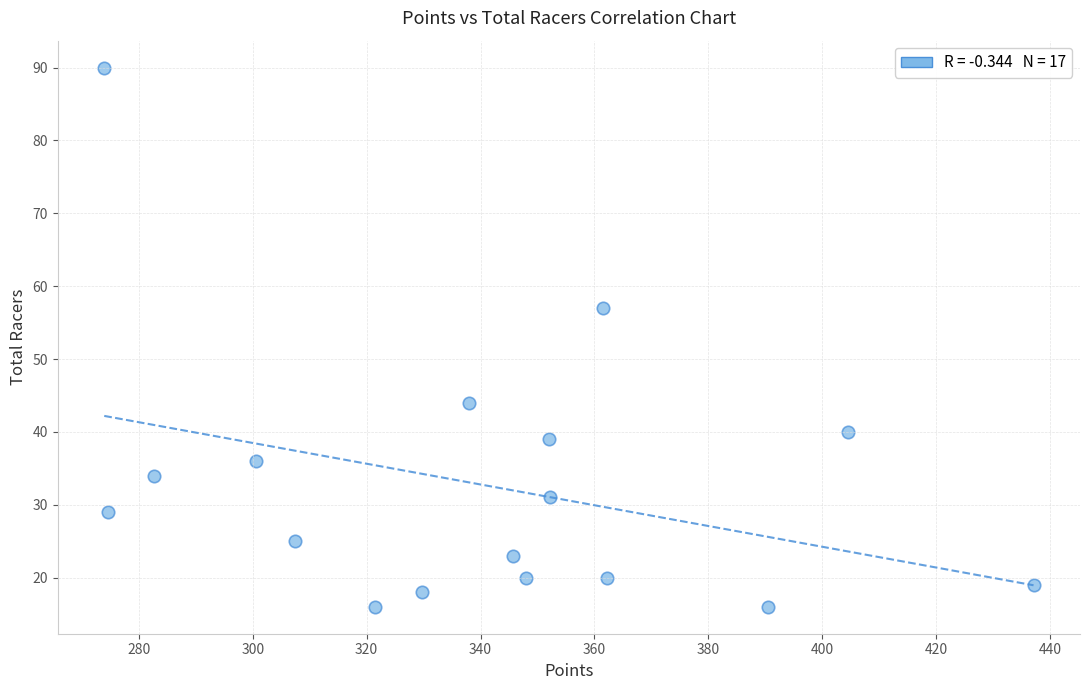

What is the range of Y values (max minus min)?

74